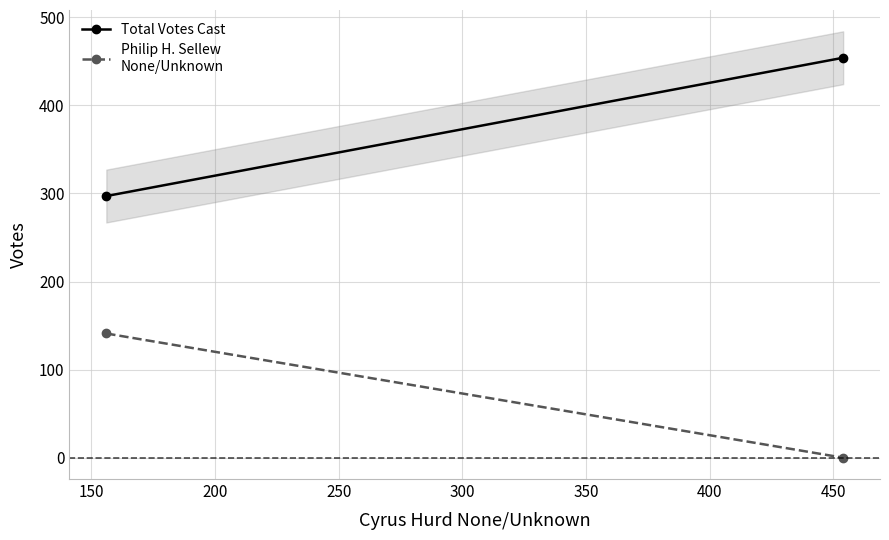

Reading right to left, transcribe all the data shown in this chart.

Total Votes Cast: 454	297
Philip H. Sellew
None/Unknown: 0	141